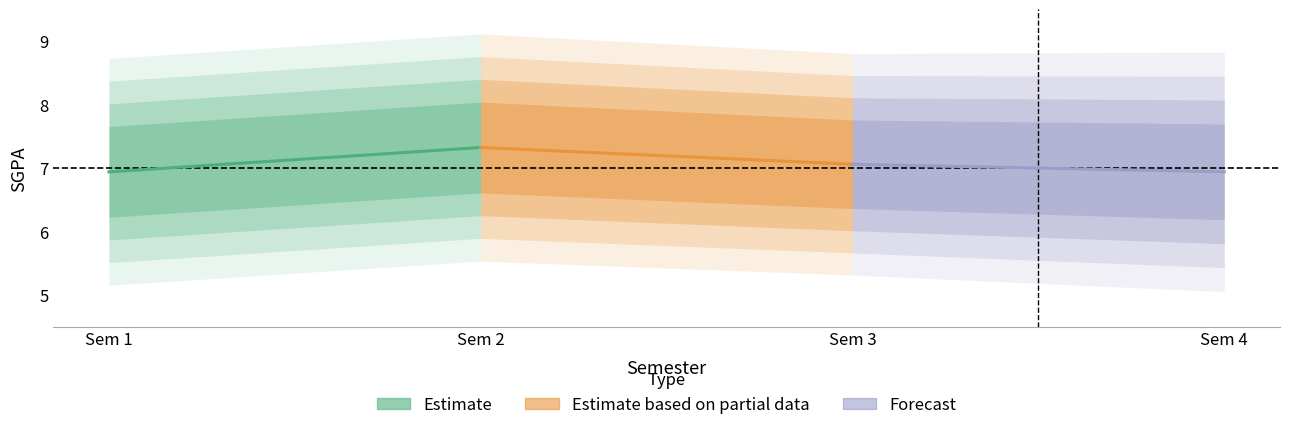

What is the approximate value of Estimate at Sem 2?

7.3